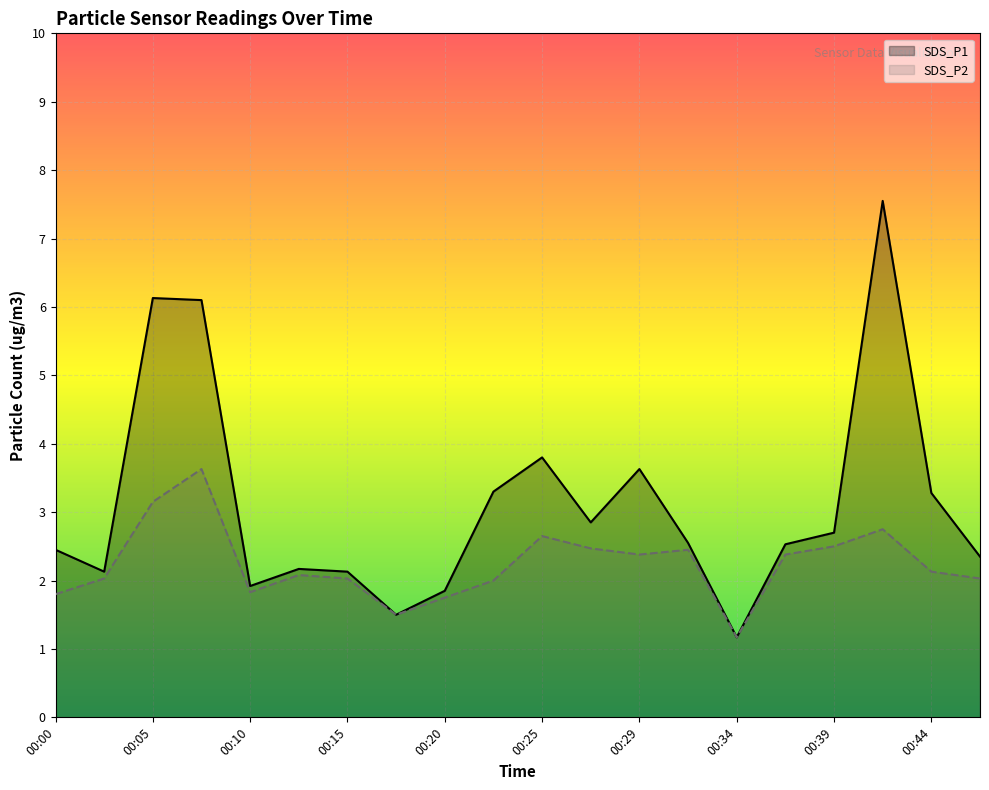

Which category has the lowest value across all series?

00:34